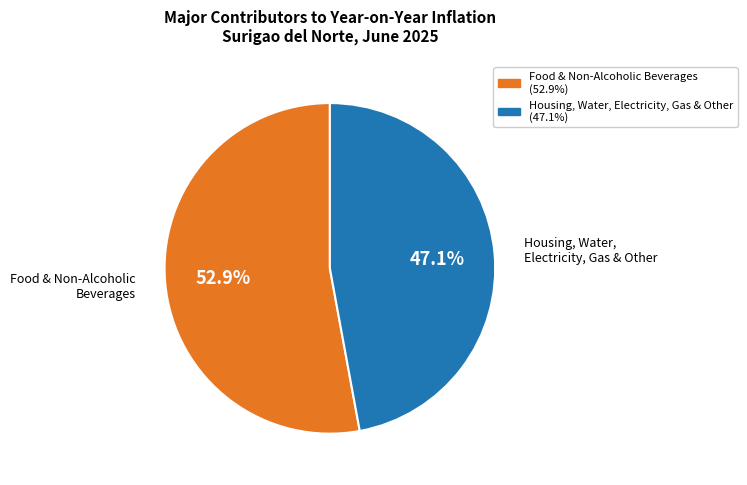

Is there any slice that represents more than half of the pie?

Yes